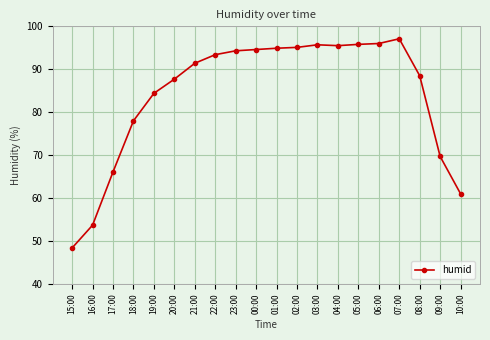

How many data points are above 93?

10